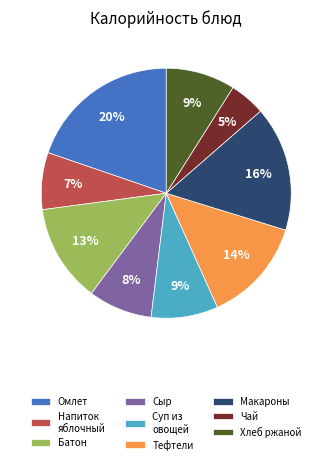

To the nearest percent, what is the average slice percentage?

11%